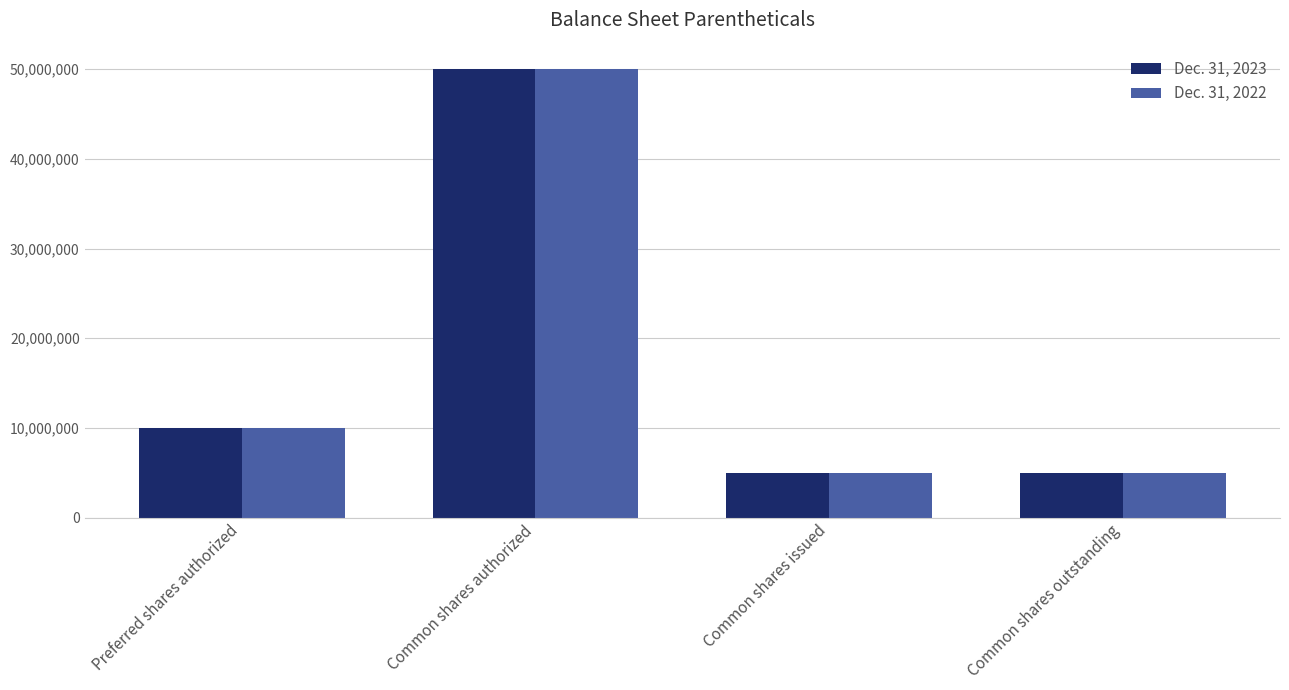

What position from the right is Common shares issued?

2